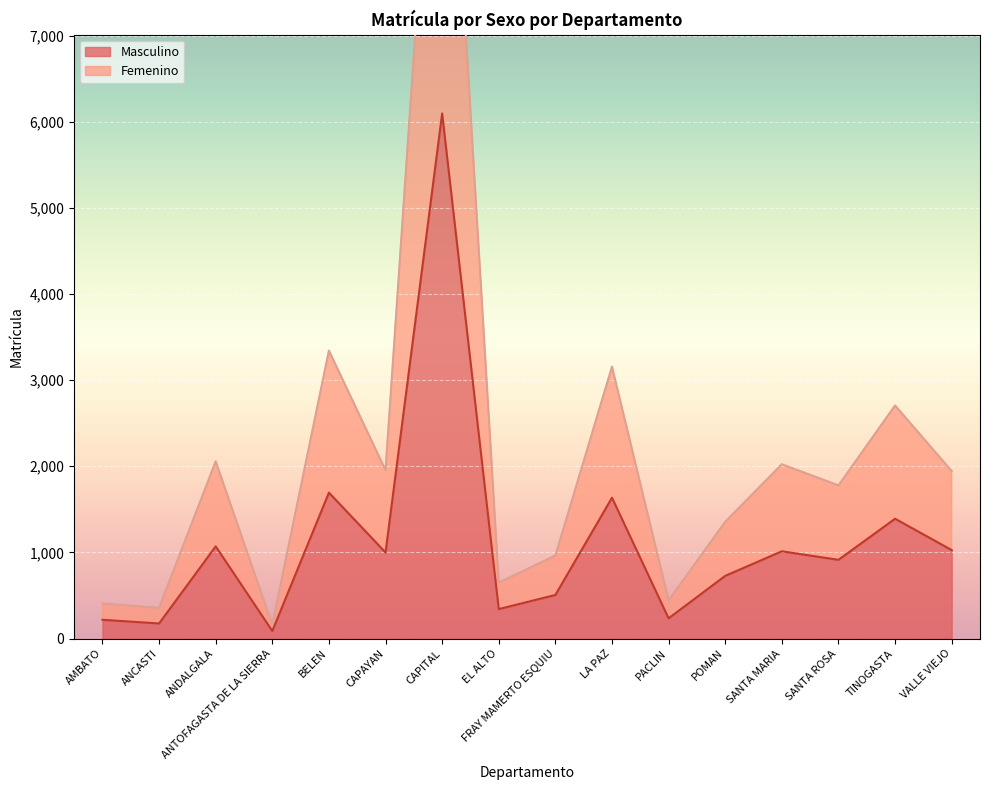

Is it true that Masculino equals 1070 at ANDALGALA?

True